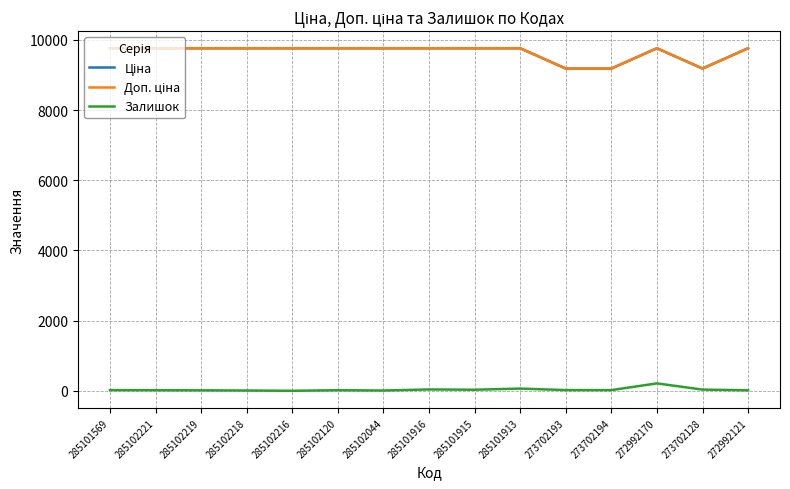

At how many categories does at least one series exceed 8480?

15